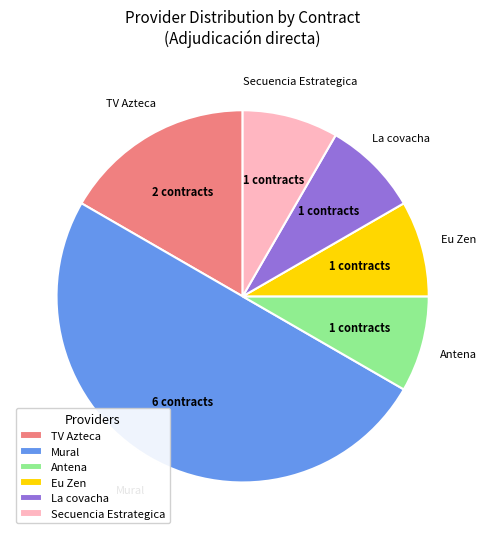

Between Mural and Antena, which is larger?

Mural